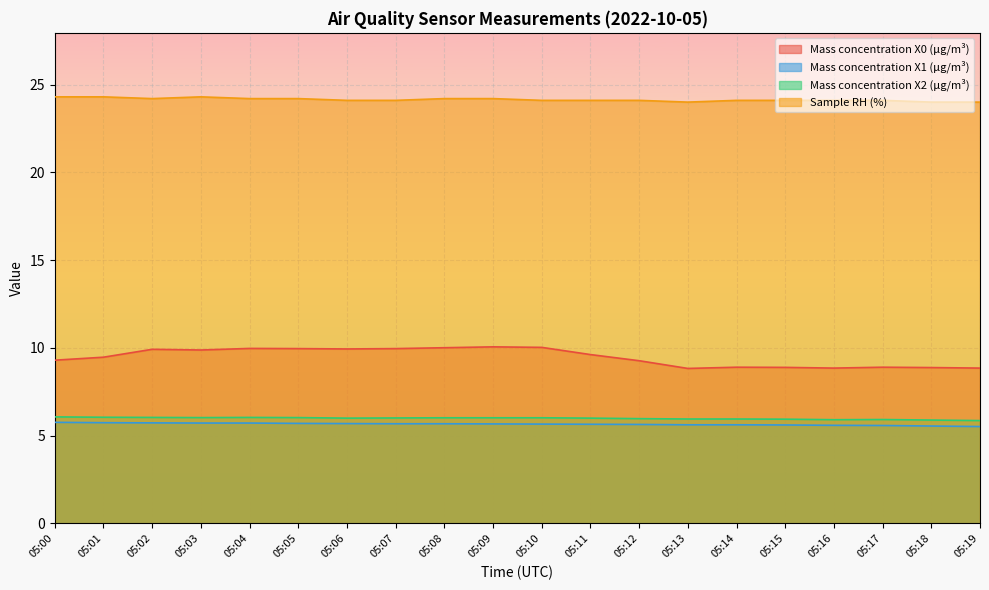

The Mass concentration X0 (μg/m³) series shows 2.0 at 05:13. True or false?

False